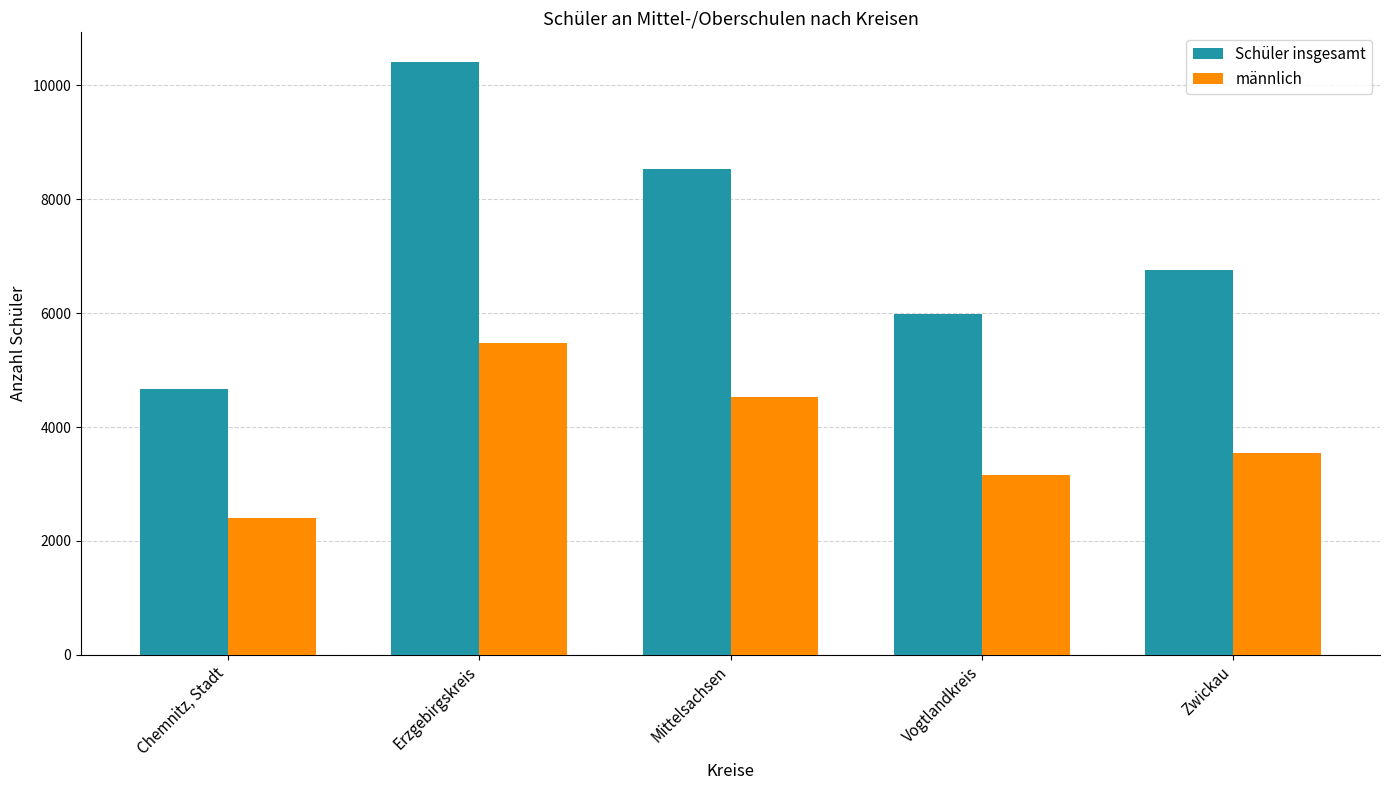

What is the label of the 4th bar from the left?

Vogtlandkreis